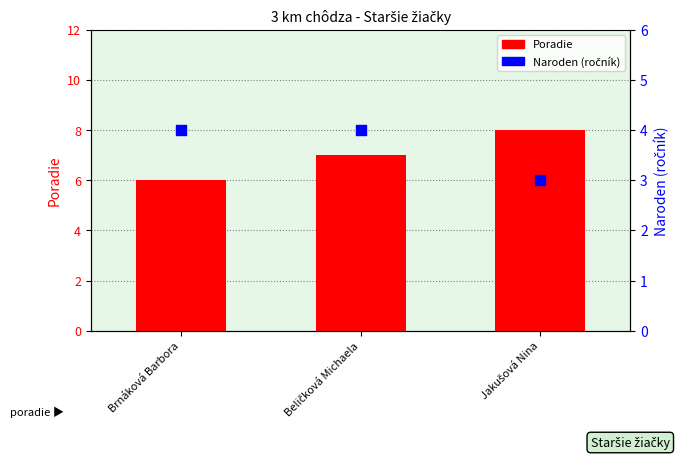

At how many categories does at least one series exceed 7?

1